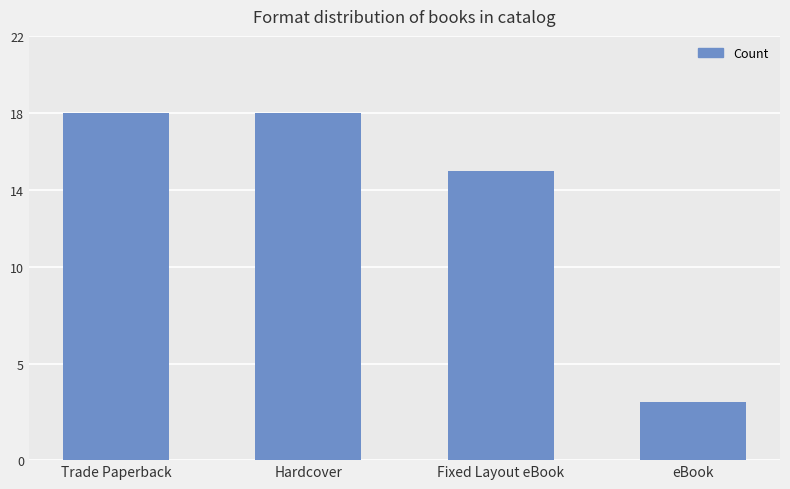

Count the number of data series in this chart.

1